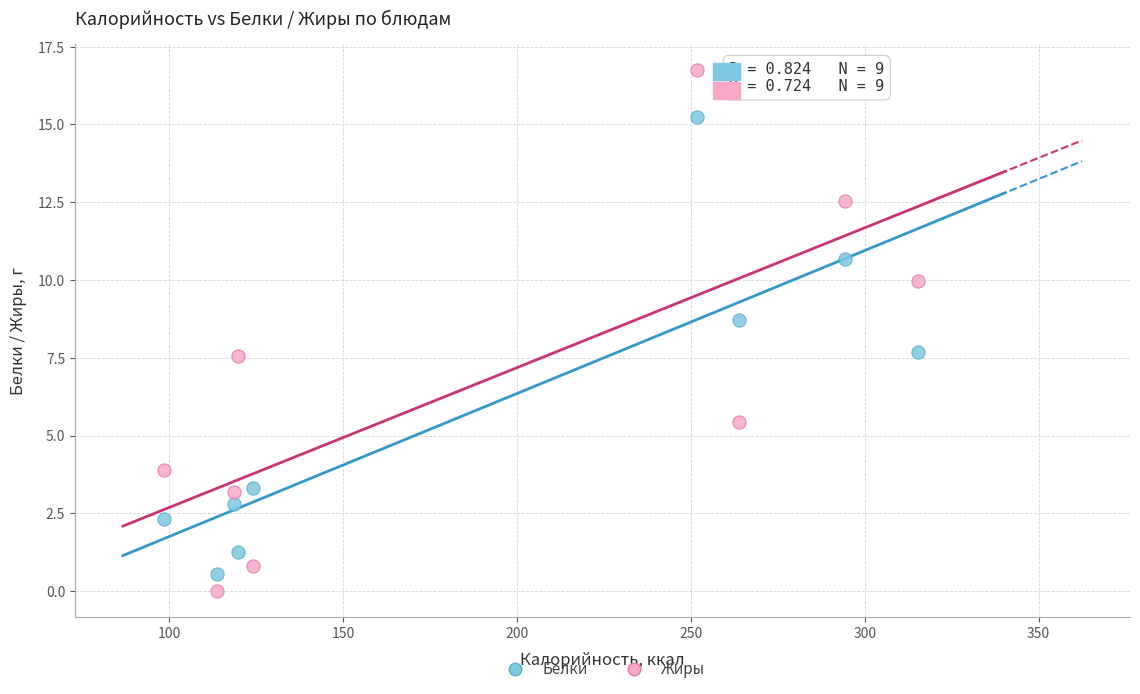

Which series contains the highest Y value?

Жиры